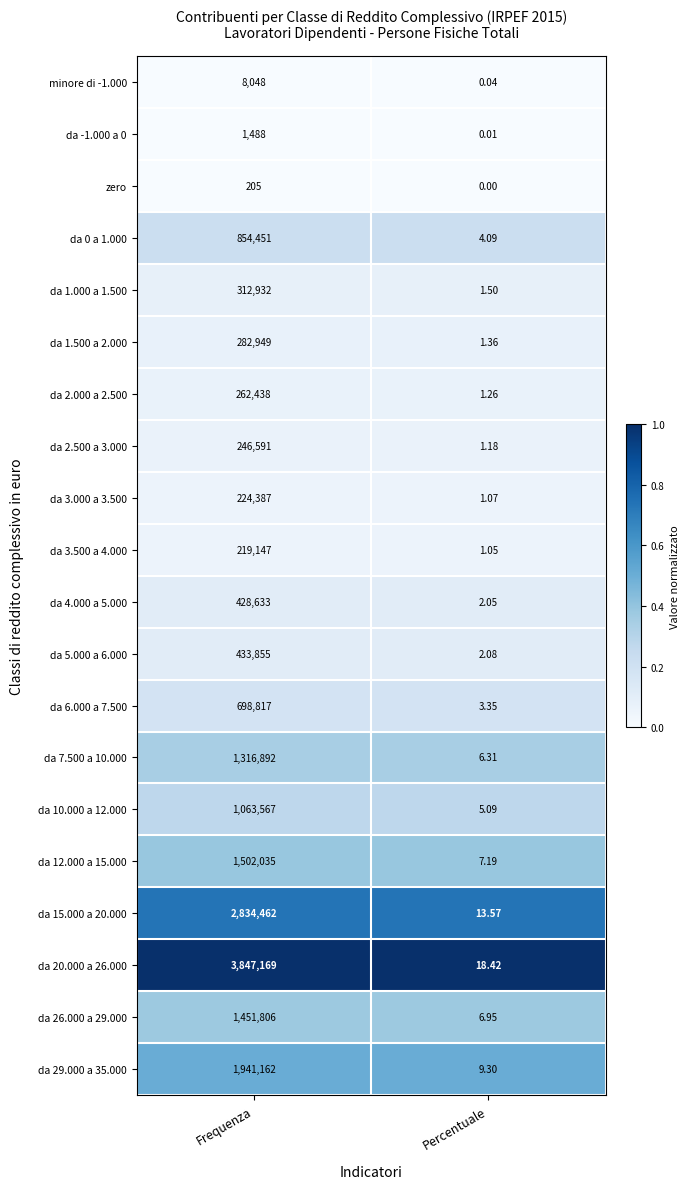

List the labels in order of da 2.500 a 3.000 value, smallest first.

Percentuale, Frequenza